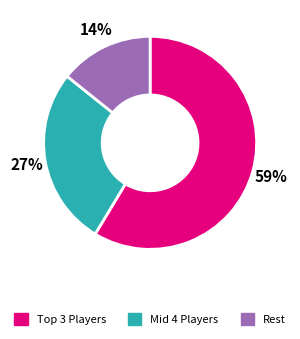

Rank the categories by value from lowest to highest.

Rest, Mid 4 Players, Top 3 Players